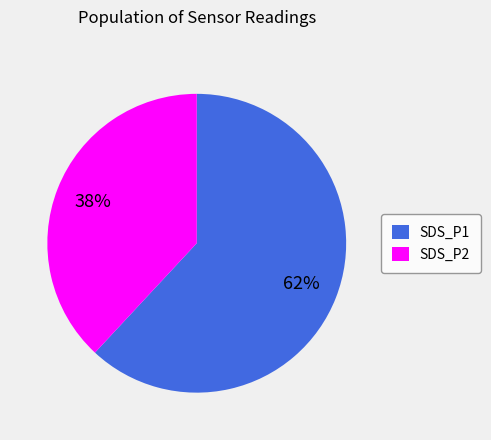

To the nearest percent, what portion does SDS_P1 represent?

62%